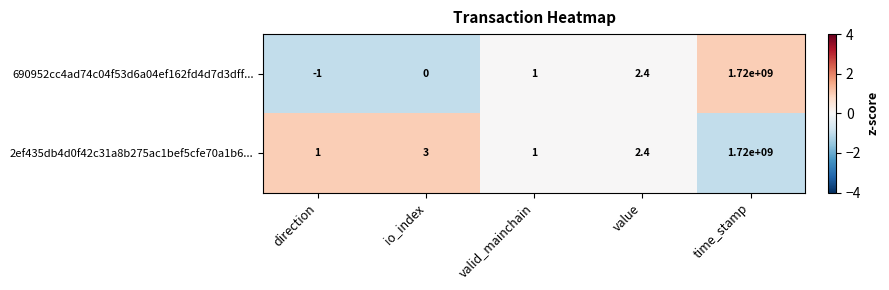

At which category is the sum across all series the highest?

time_stamp